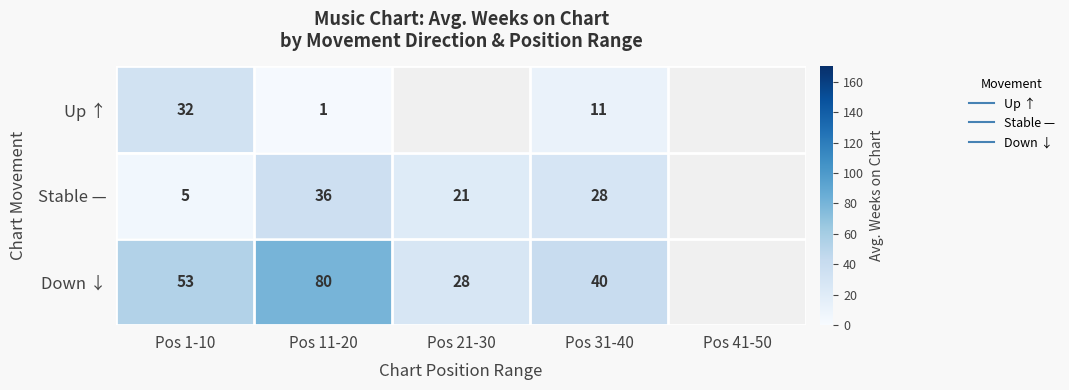

What is the sum of the Stable — values at Pos 1-10 and Pos 11-20?

41.0